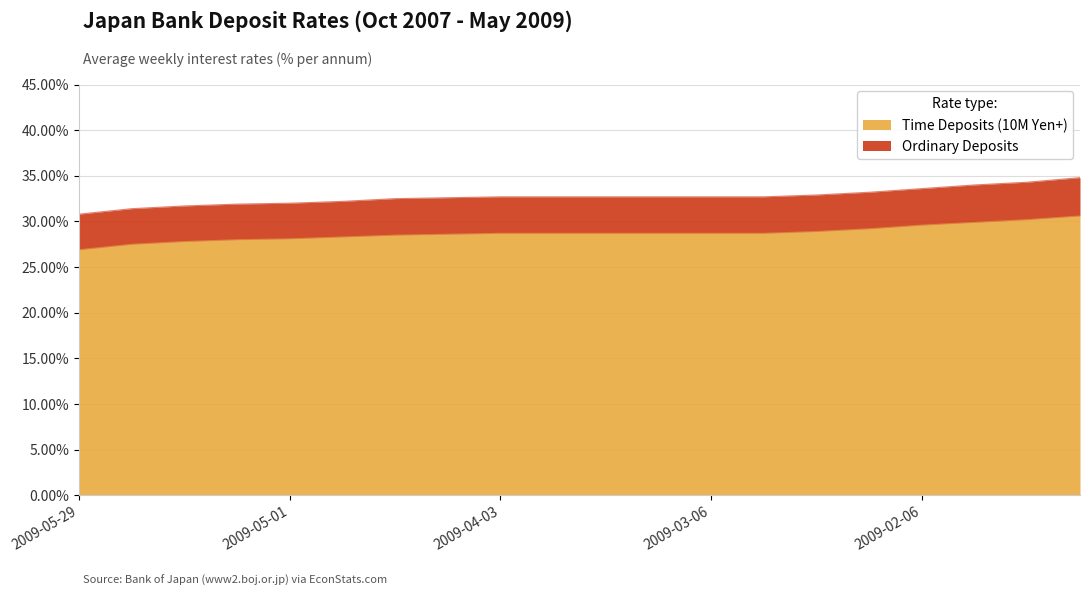

The value at 2009-05-29 is 0.1. True or false?

False